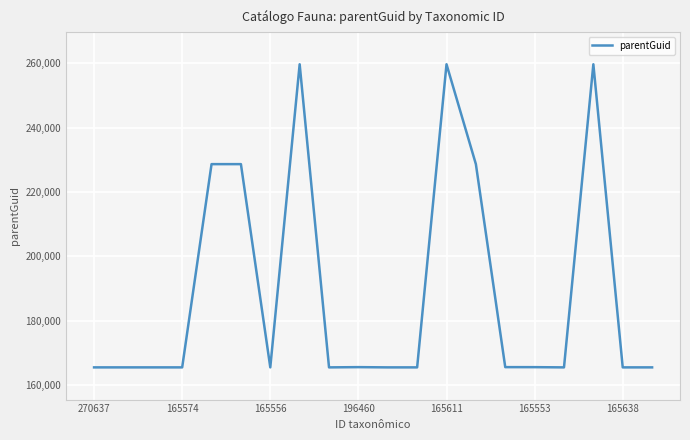

The parentGuid series shows 246812 at 165574. True or false?

False